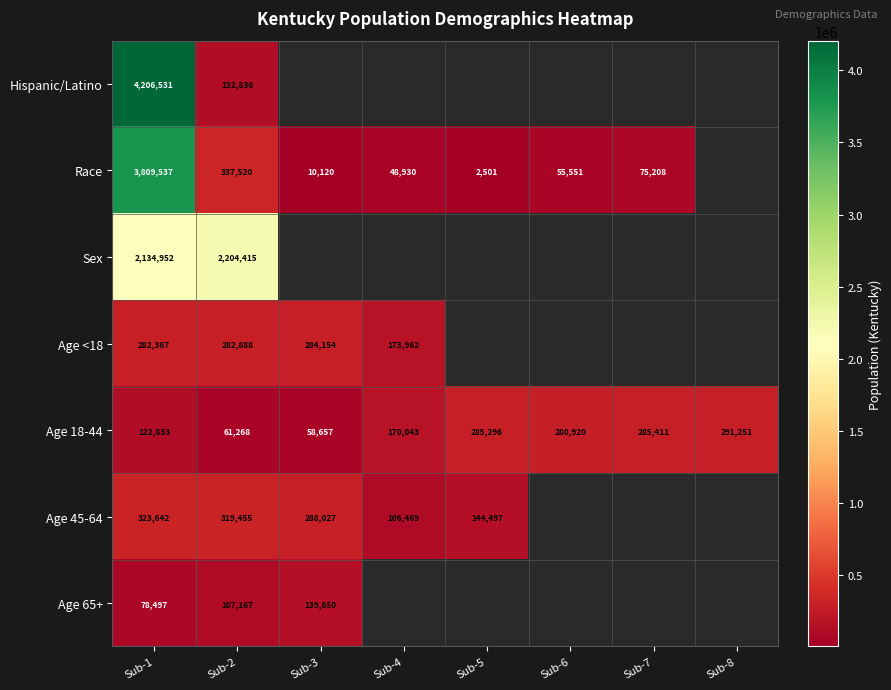

What is the minimum value shown in the chart?

2501.0